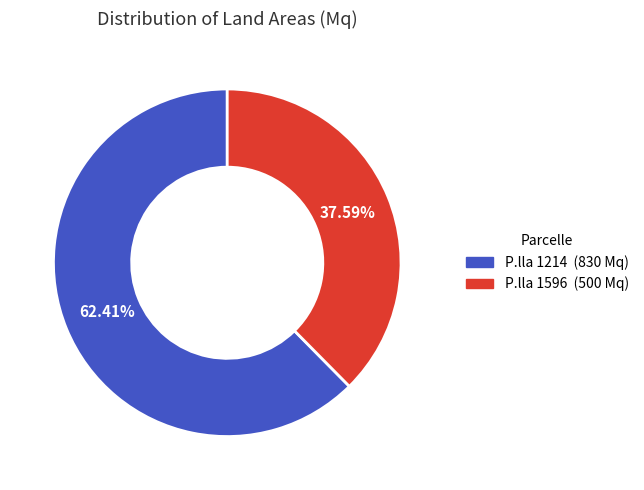

Is there a majority slice in this chart?

Yes